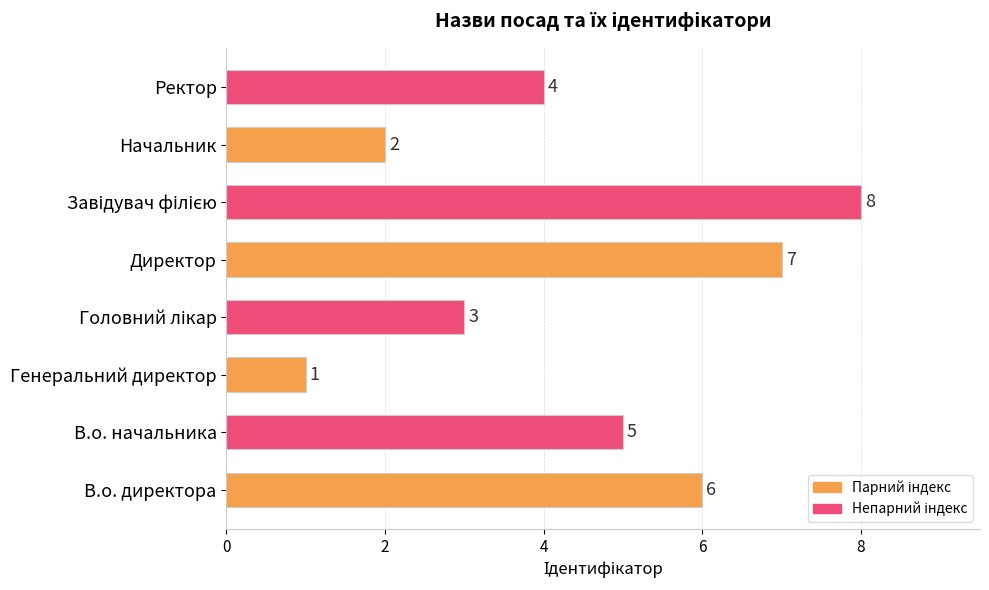

What is the sum of all values?

36